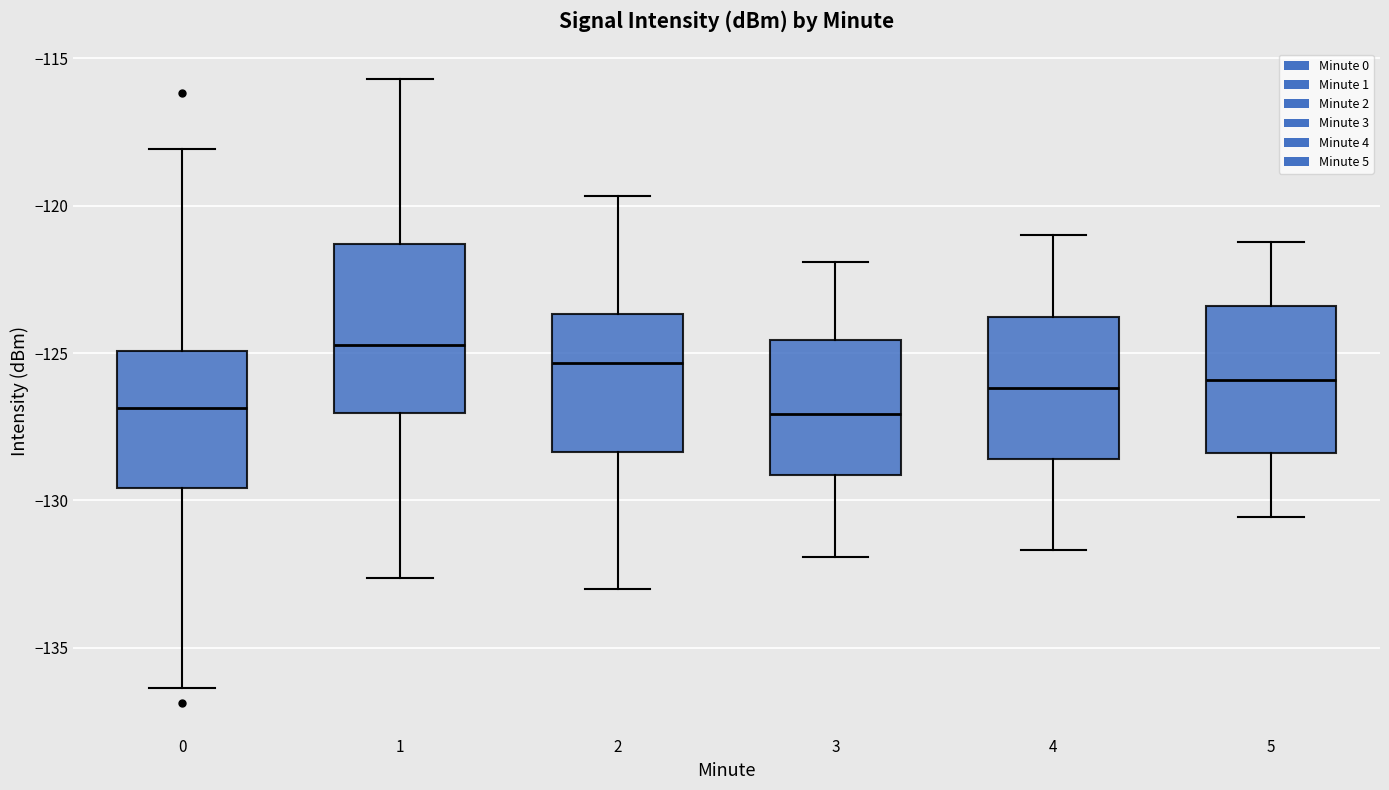

Reading left to right, transcribe this box plot: for each box, give where its median line is, the range the box spans, and where its two whiskers end, as read against the y-axis. The values are not printed on the chart, so give them approximately, as read against the axis.

0: median -127.0, box -129.5 to -125.0, whiskers -136.5 to -118.0
1: median -124.5, box -127.0 to -121.5, whiskers -132.5 to -115.5
2: median -125.5, box -128.5 to -123.5, whiskers -133.0 to -119.5
3: median -127.0, box -129.0 to -124.5, whiskers -132.0 to -122.0
4: median -126.0, box -128.5 to -124.0, whiskers -131.5 to -121.0
5: median -126.0, box -128.5 to -123.5, whiskers -130.5 to -121.0